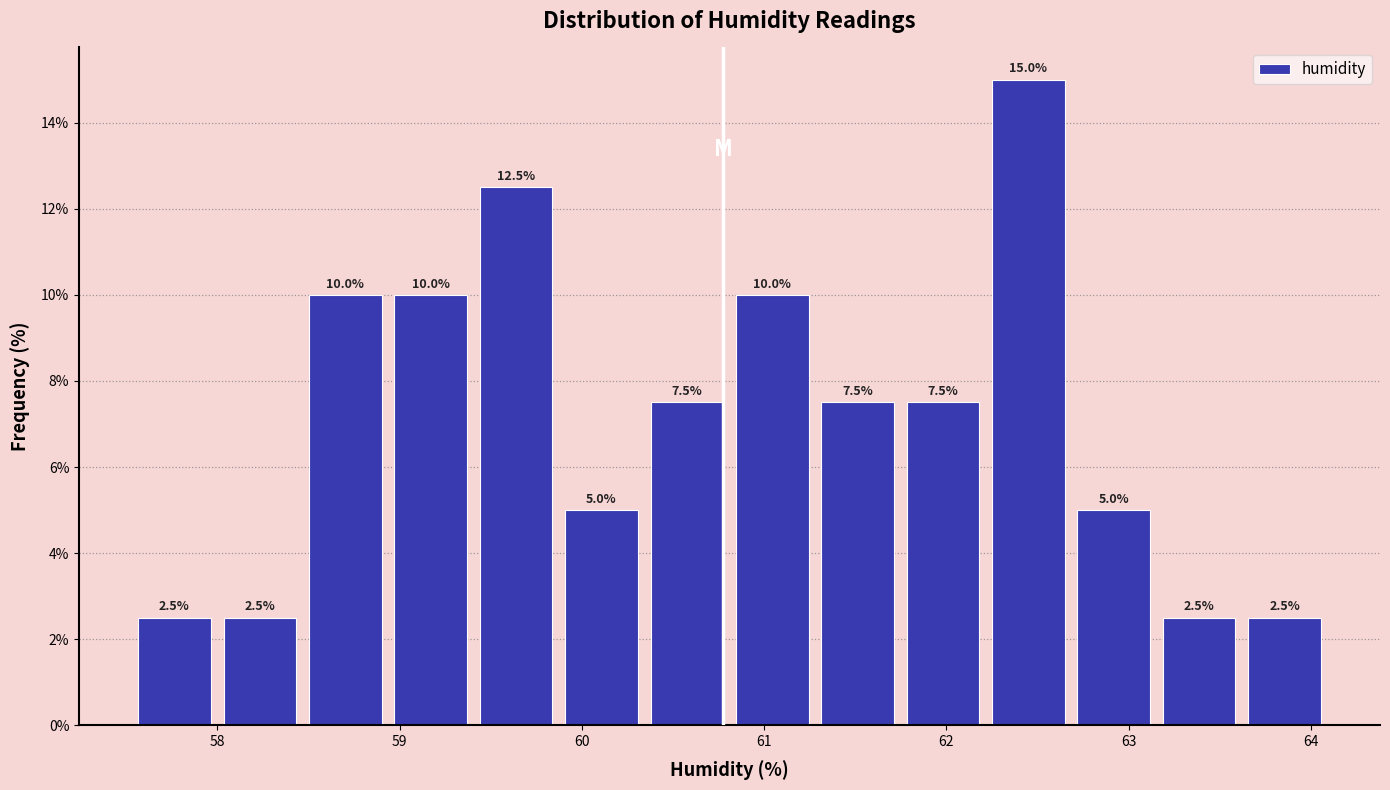

Over which range of the x-axis is the bar tallest?

62.2 to 62.7